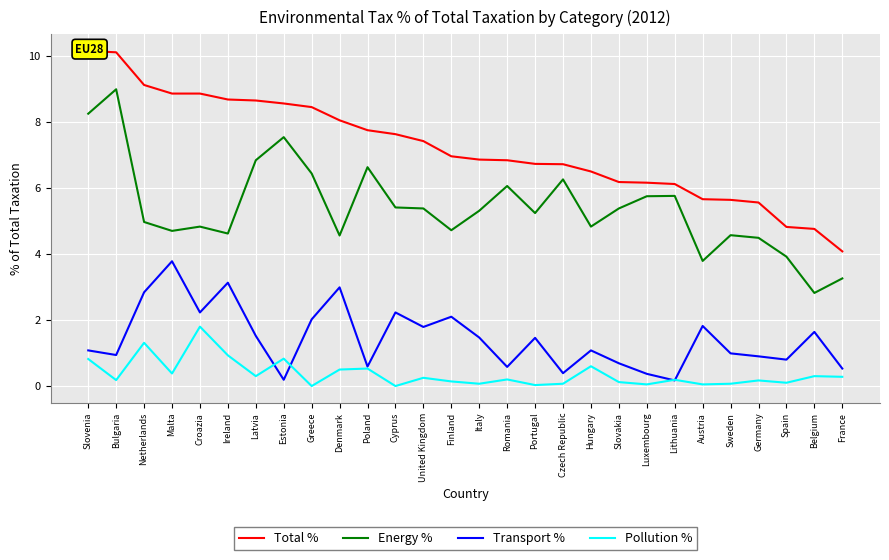

What is the value of the Energy % point at the 1st from the left?

8.2